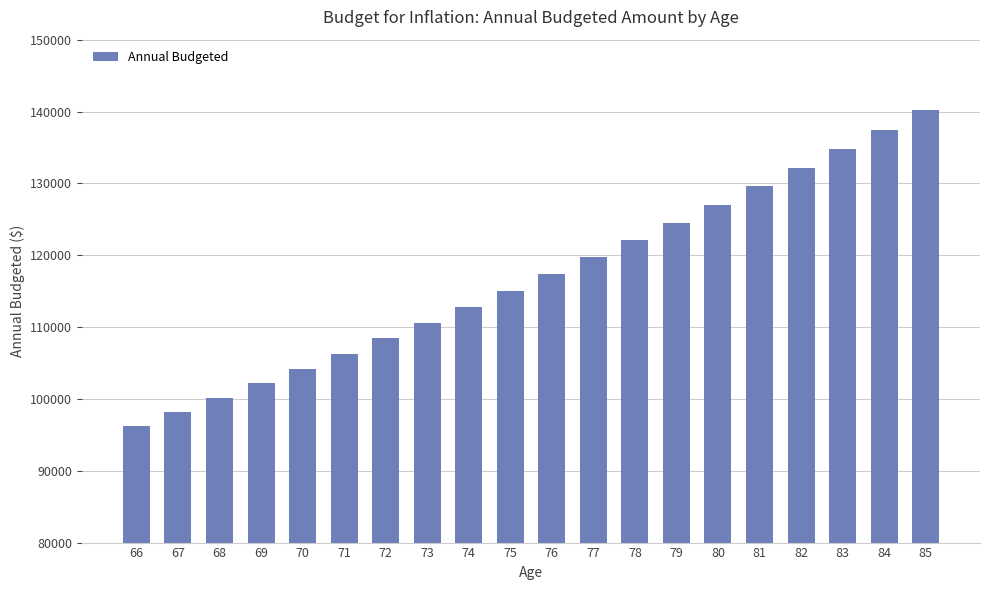

How many bars are there in total?

20